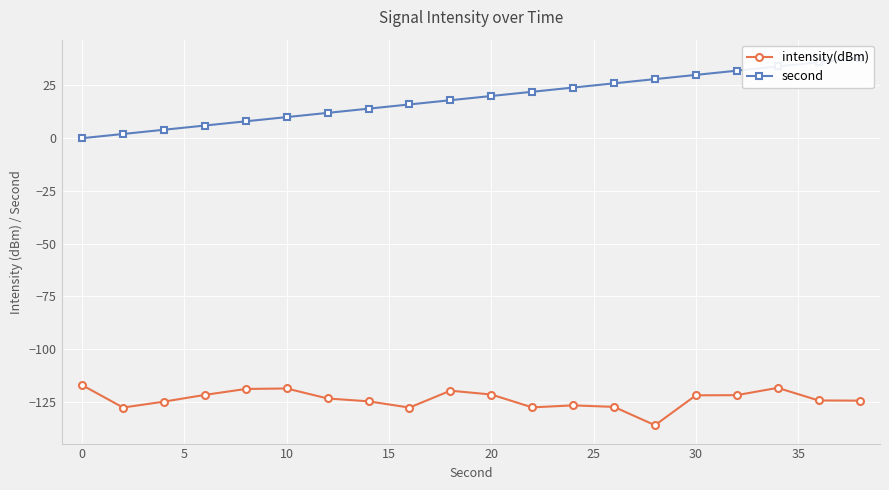

The intensity(dBm) series shows -27.4 at 20. True or false?

False